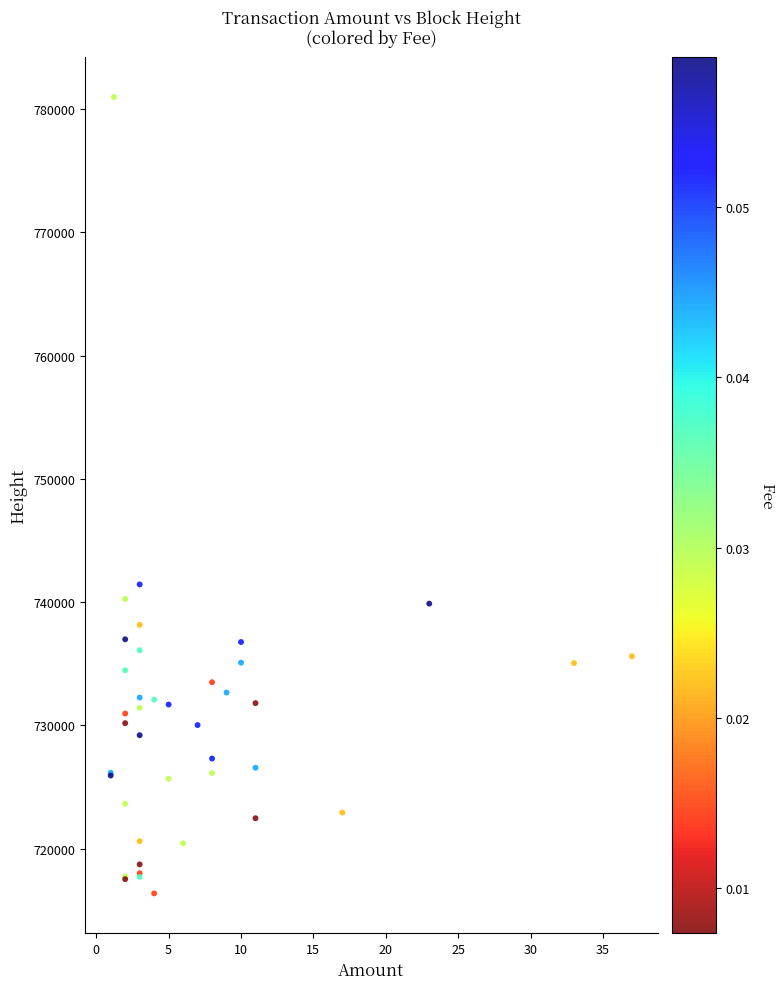

What Y value in the scatter plot is closest to 748678?

741439